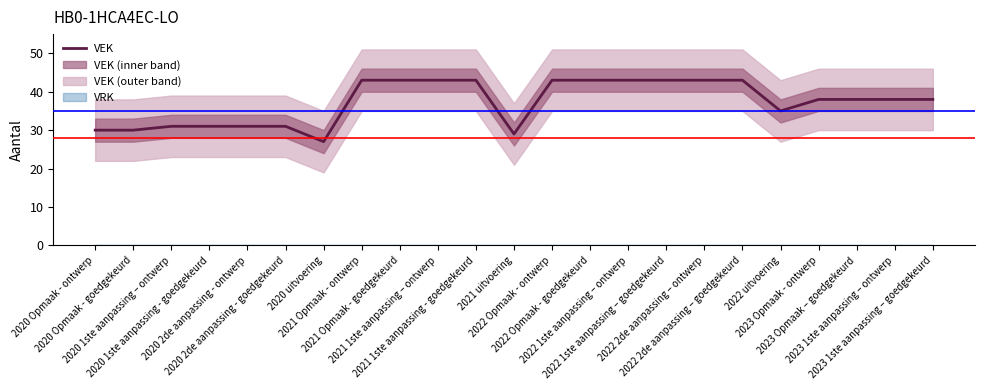

Rank the categories by value from lowest to highest.

2020 uitvoering, 2021 uitvoering, 2020 Opmaak - ontwerp, 2020 Opmaak - goedgekeurd, 2020 1ste aanpassing – ontwerp, 2020 1ste aanpassing - goedgekeurd, 2020 2de aanpassing - ontwerp, 2020 2de aanpassing - goedgekeurd, 2022 uitvoering, 2023 Opmaak - ontwerp, 2023 Opmaak – goedgekeurd, 2023 1ste aanpassing – ontwerp, 2023 1ste aanpassing – goedgekeurd, 2021 Opmaak - ontwerp, 2021 Opmaak - goedgekeurd, 2021 1ste aanpassing – ontwerp, 2021 1ste aanpassing - goedgekeurd, 2022 Opmaak - ontwerp, 2022 Opmaak - goedgekeurd, 2022 1ste aanpassing – ontwerp, 2022 1ste aanpassing – goedgekeurd, 2022 2de aanpassing – ontwerp, 2022 2de aanpassing – goedgekeurd